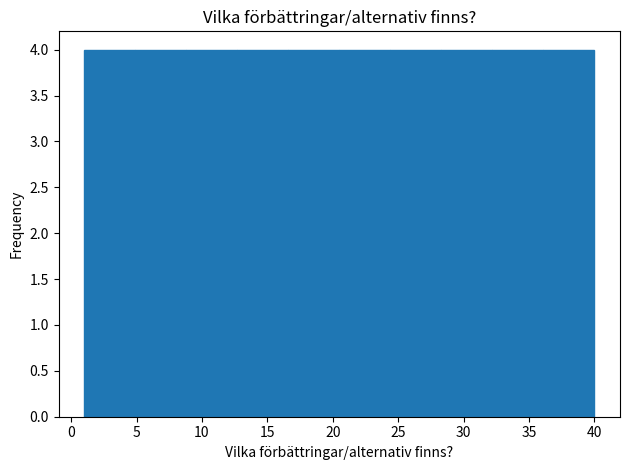

Reading left to right, transcribe this chart: for each bar, give the range it covers on the x-axis and its height. Neither the bar edges nor the heights are printed on the chart, so give them approximately, as read against the axes.

1.0 to 4.9: 4
4.9 to 8.8: 4
8.8 to 12.7: 4
12.7 to 16.6: 4
16.6 to 20.5: 4
20.5 to 24.4: 4
24.4 to 28.3: 4
28.3 to 32.2: 4
32.2 to 36.1: 4
36.1 to 40.0: 4